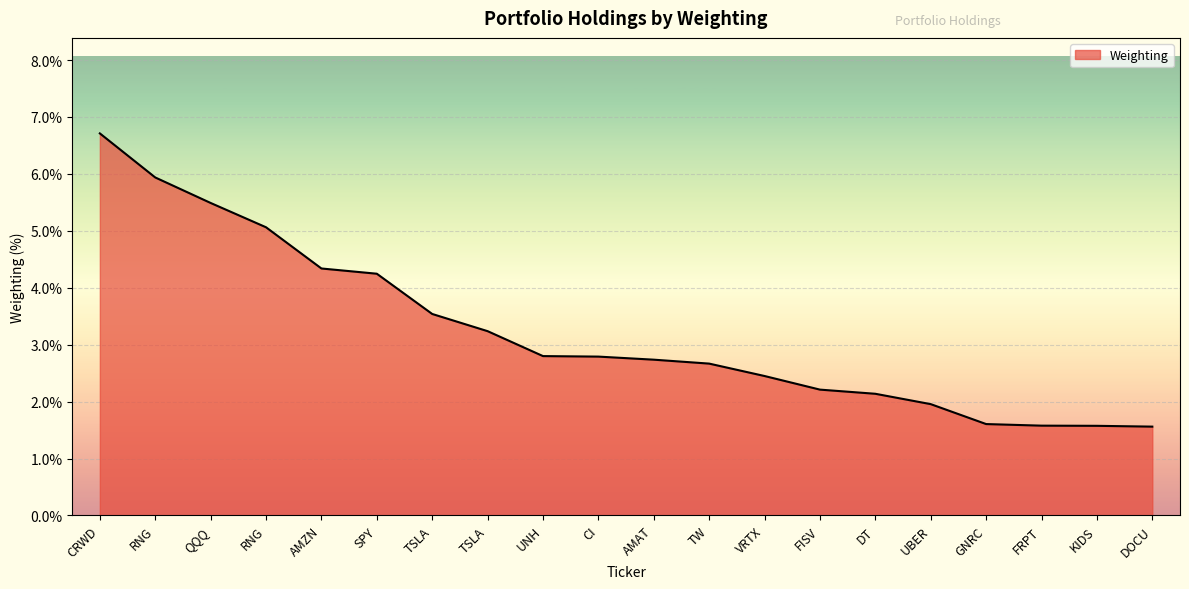

What is the difference between the values at CRWD and UNH?

3.9